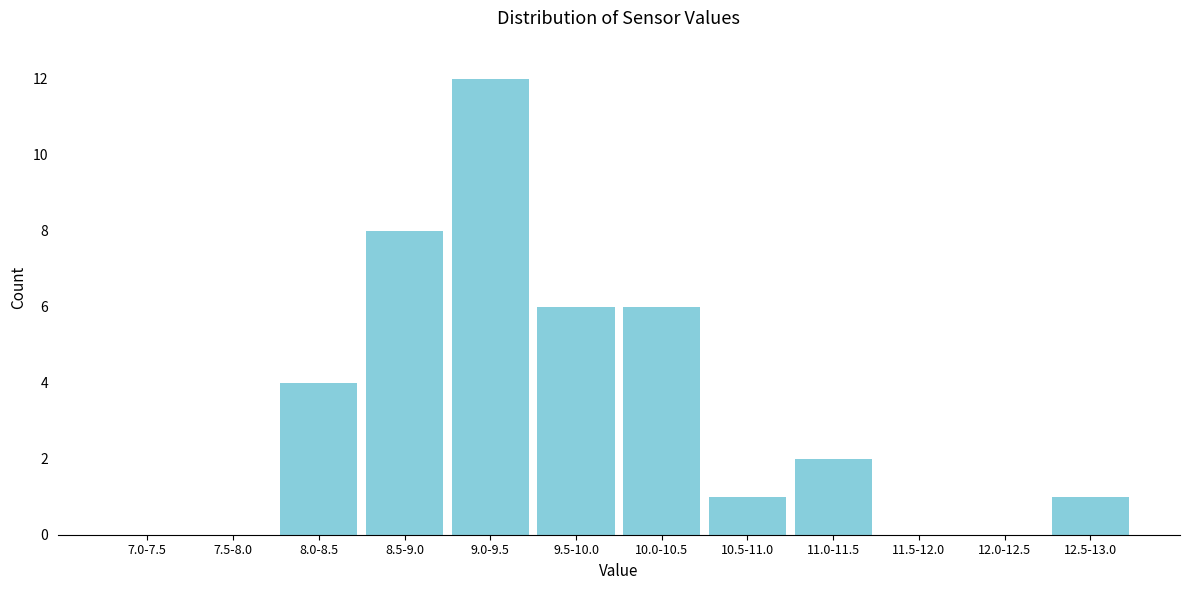

Reading right to left, transcribe all the data shown in this chart.

12.5-13.0=1	12.0-12.5=0	11.5-12.0=0	11.0-11.5=2	10.5-11.0=1	10.0-10.5=6	9.5-10.0=6	9.0-9.5=12	8.5-9.0=8	8.0-8.5=4	7.5-8.0=0	7.0-7.5=0